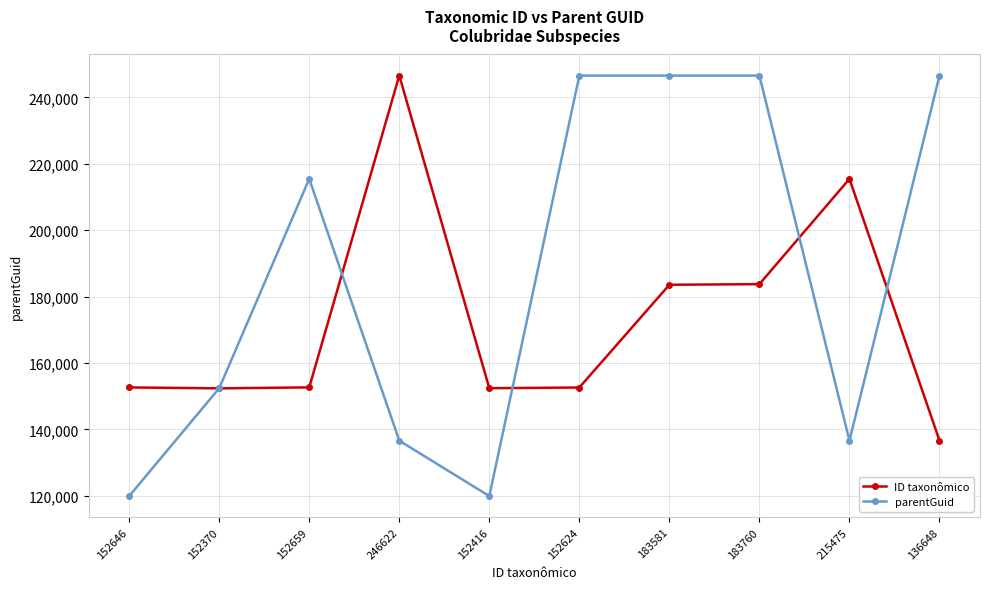

What is the total value across all series at 136648?

383245